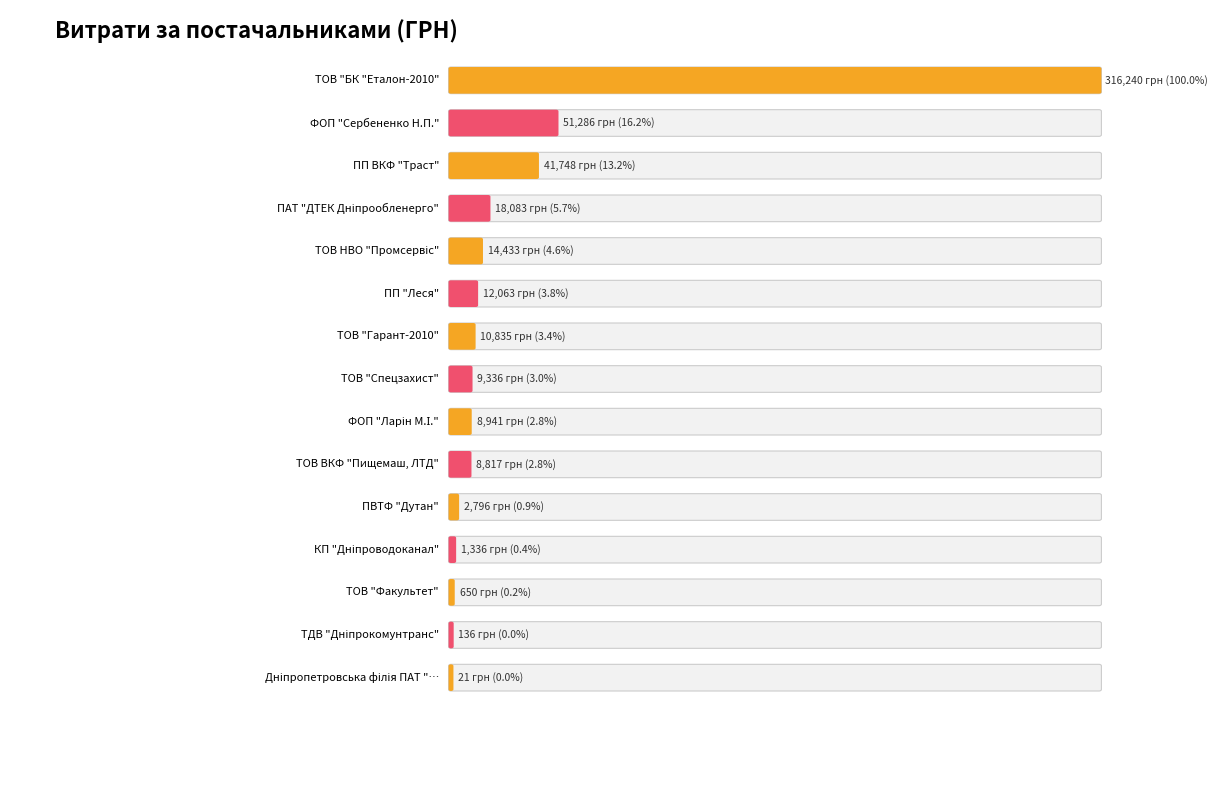

Is it true that the value at КП "Дніпроводоканал" is 1336.3?

True